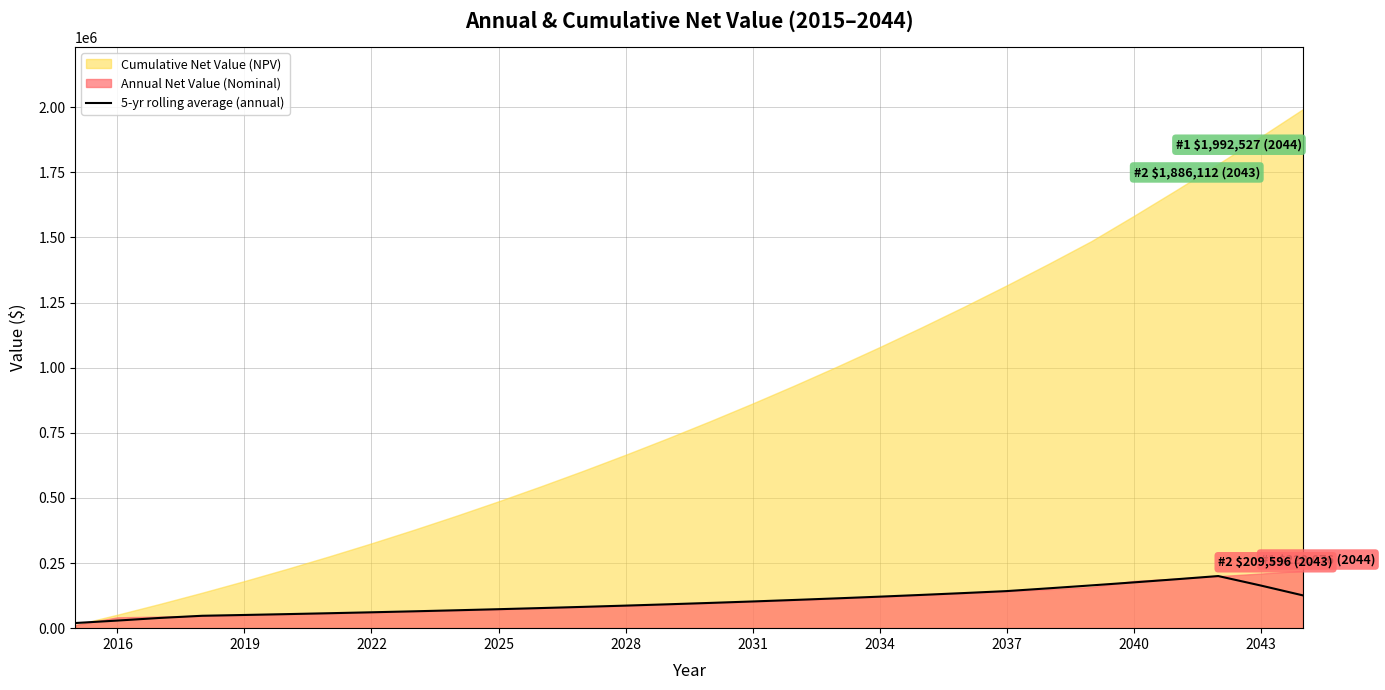

The value of 5-yr rolling average (annual) at 2043 is 163879.5. True or false?

True